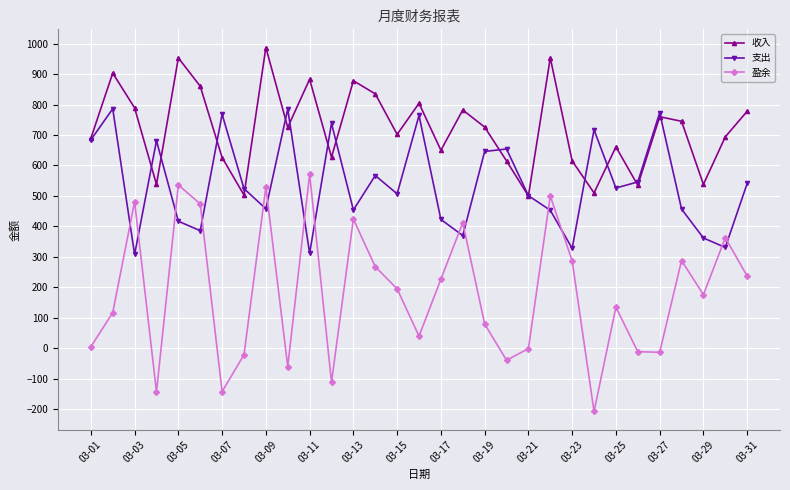

After their last crossing, which series has the higher values: 支出 or 盈余?

支出